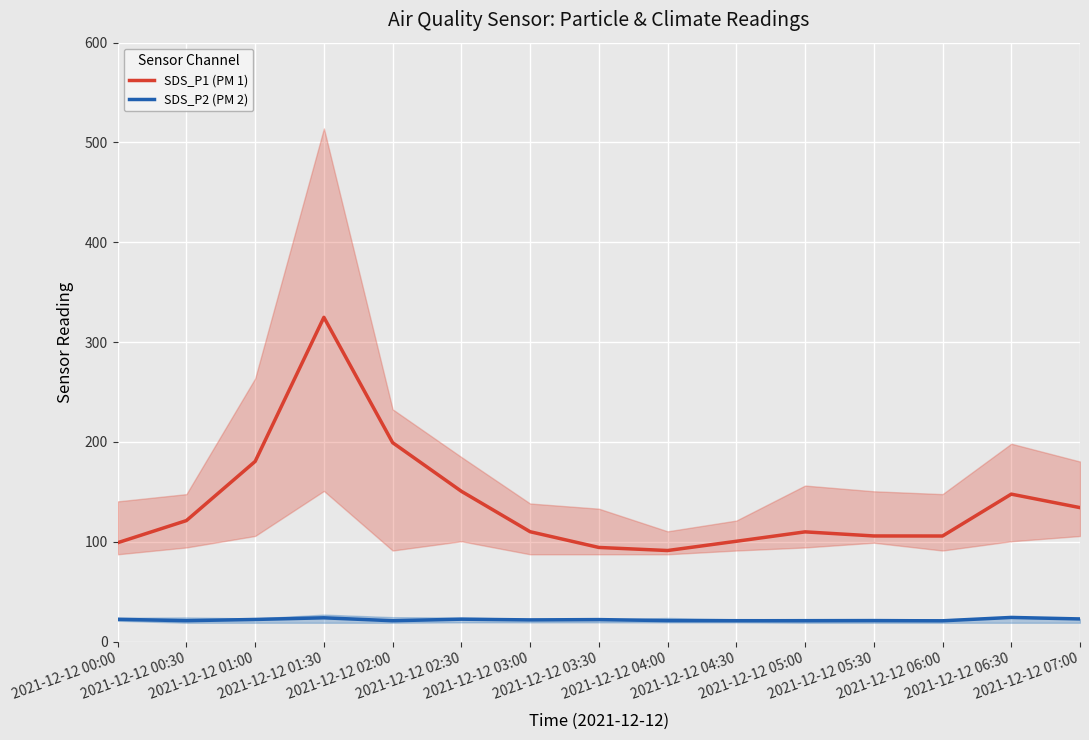

True or false: SDS_P2 (PM 2) and SDS_P1 (PM 1) cross at least once.

False